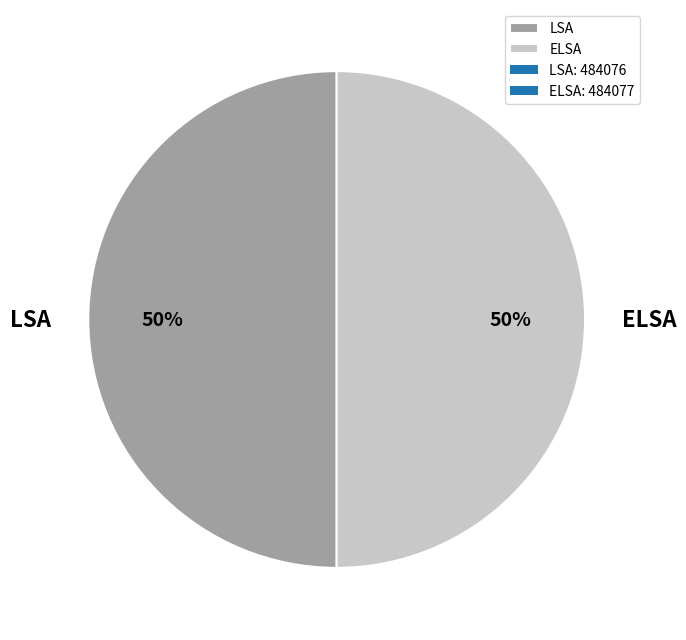

To the nearest percent, what percentage of the pie is LSA?

50%